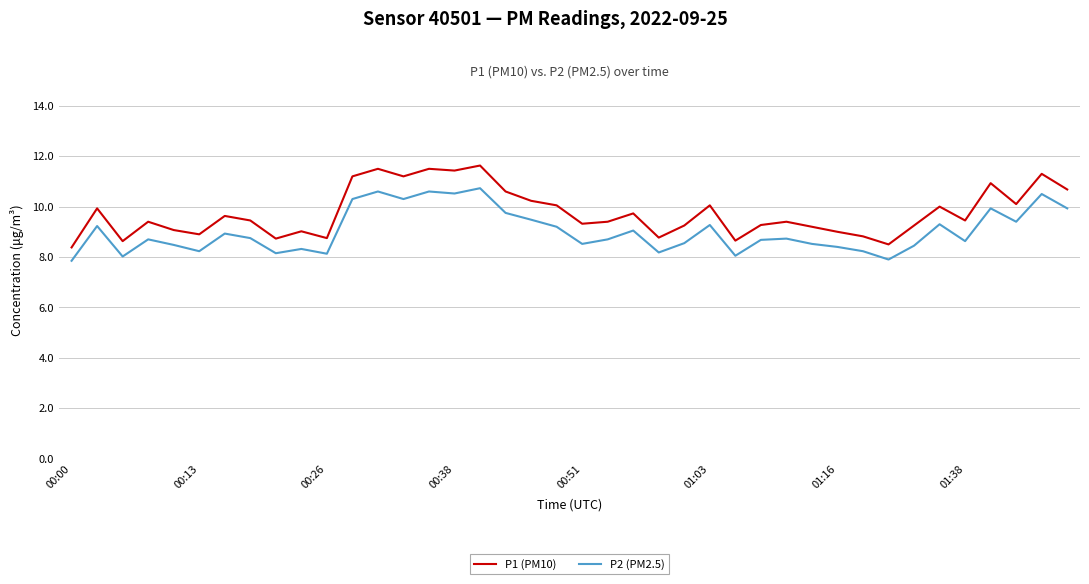

How many lines are shown in the chart?

2